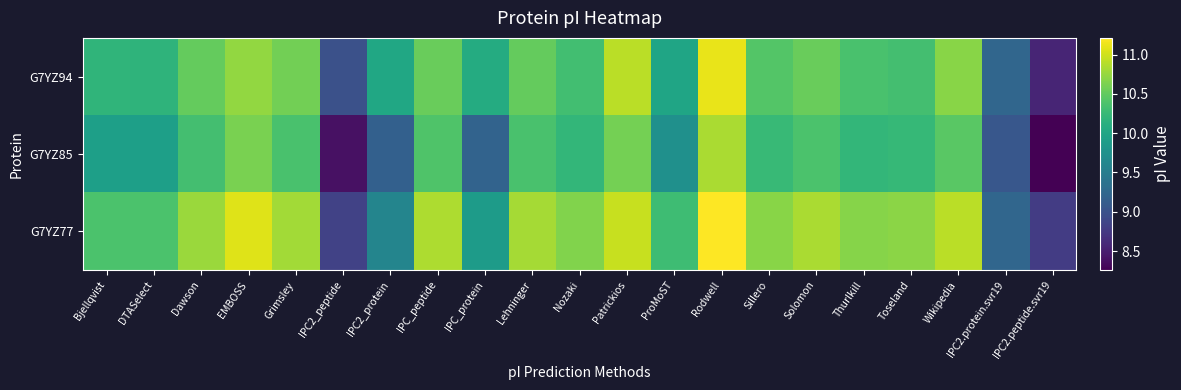

What is the smallest value displayed?

8.3